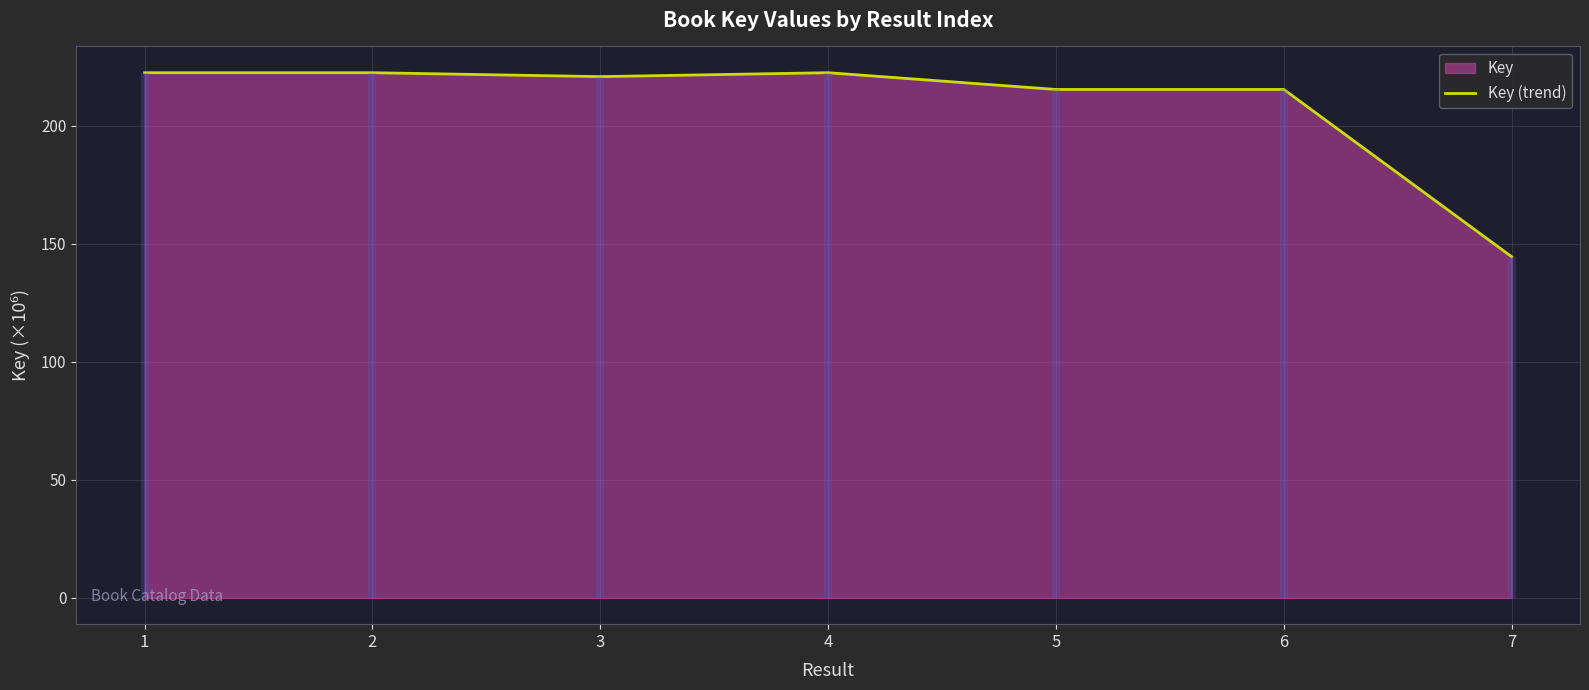

At which category does the data reach its first local valley?

3